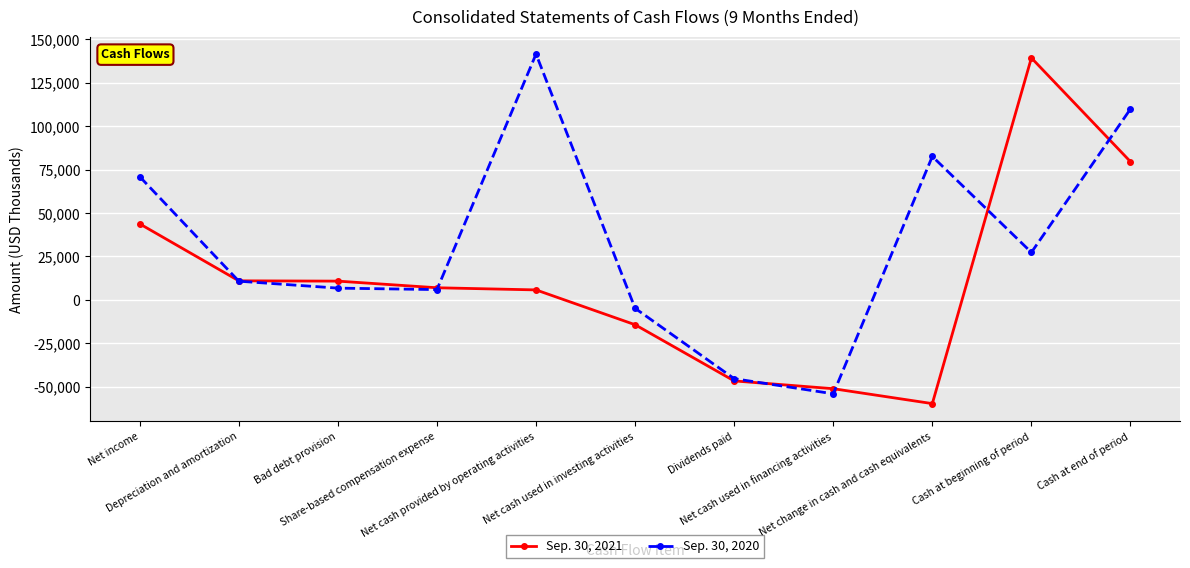

At Dividends paid, list the series in order from smallest to largest.

Sep. 30, 2021, Sep. 30, 2020